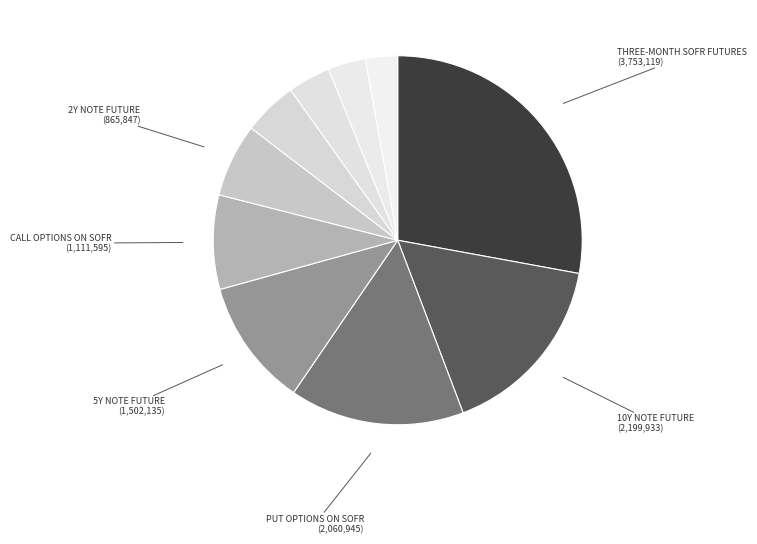

How many segments does this pie chart have?

10